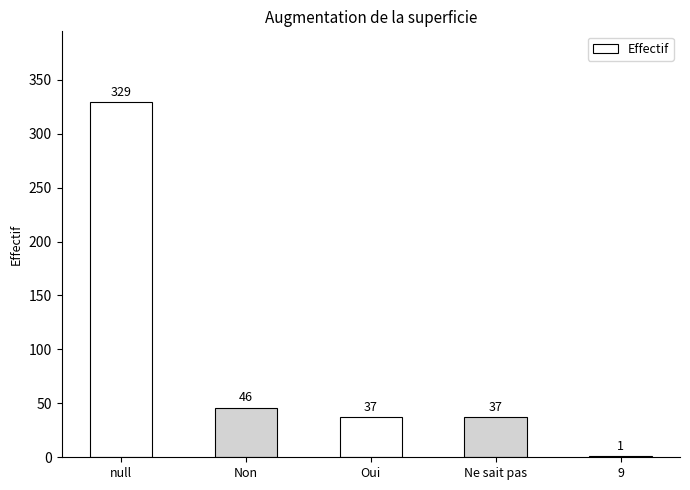

What is the maximum value shown in the chart?

329